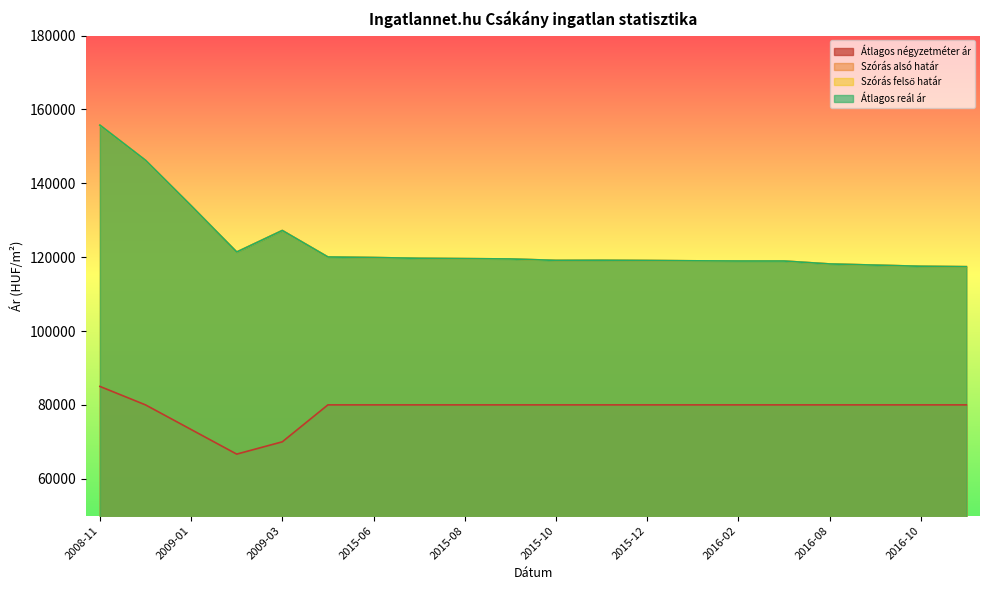

Is the value of Átlagos reál ár at 2015-05 greater than the value of Szórás alsó határ at 2016-01?

Yes